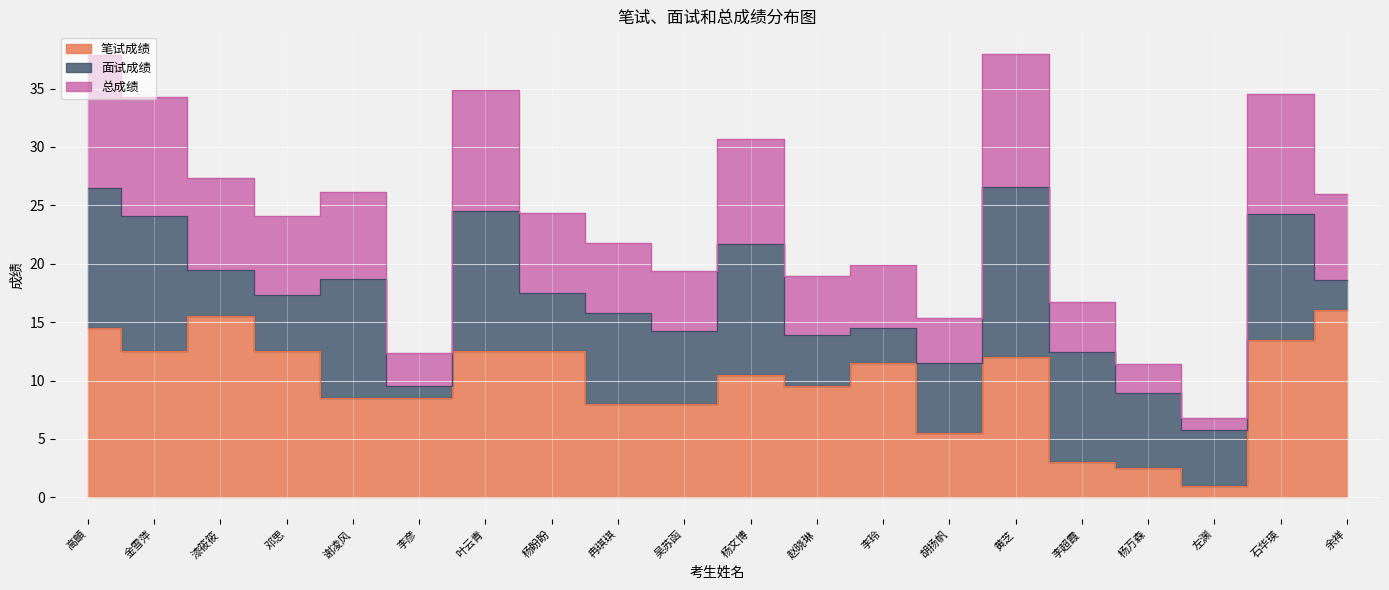

Between 高頔 and 杨万森, which is larger?

高頔